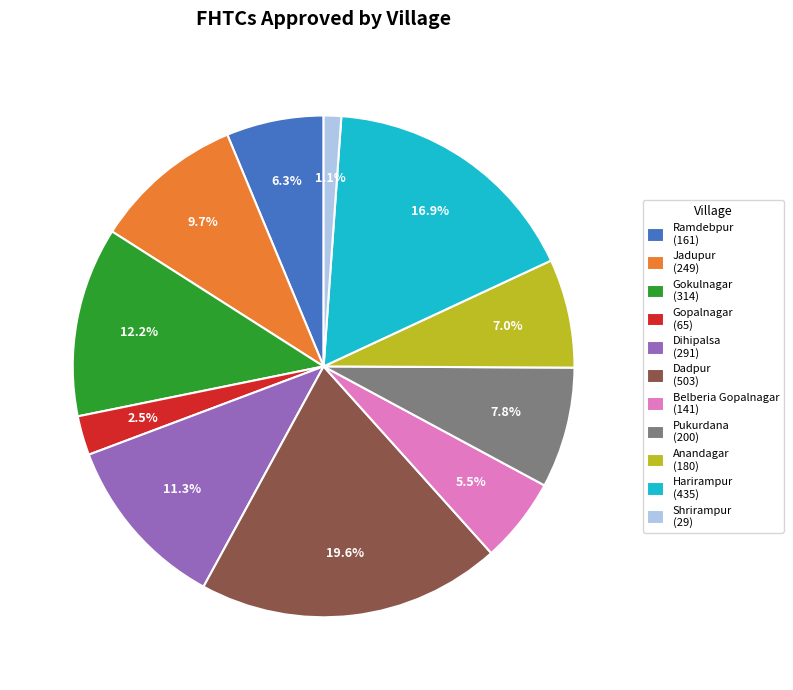

Which has a higher value, Shrirampur (29) or Ramdebpur (161)?

Ramdebpur (161)